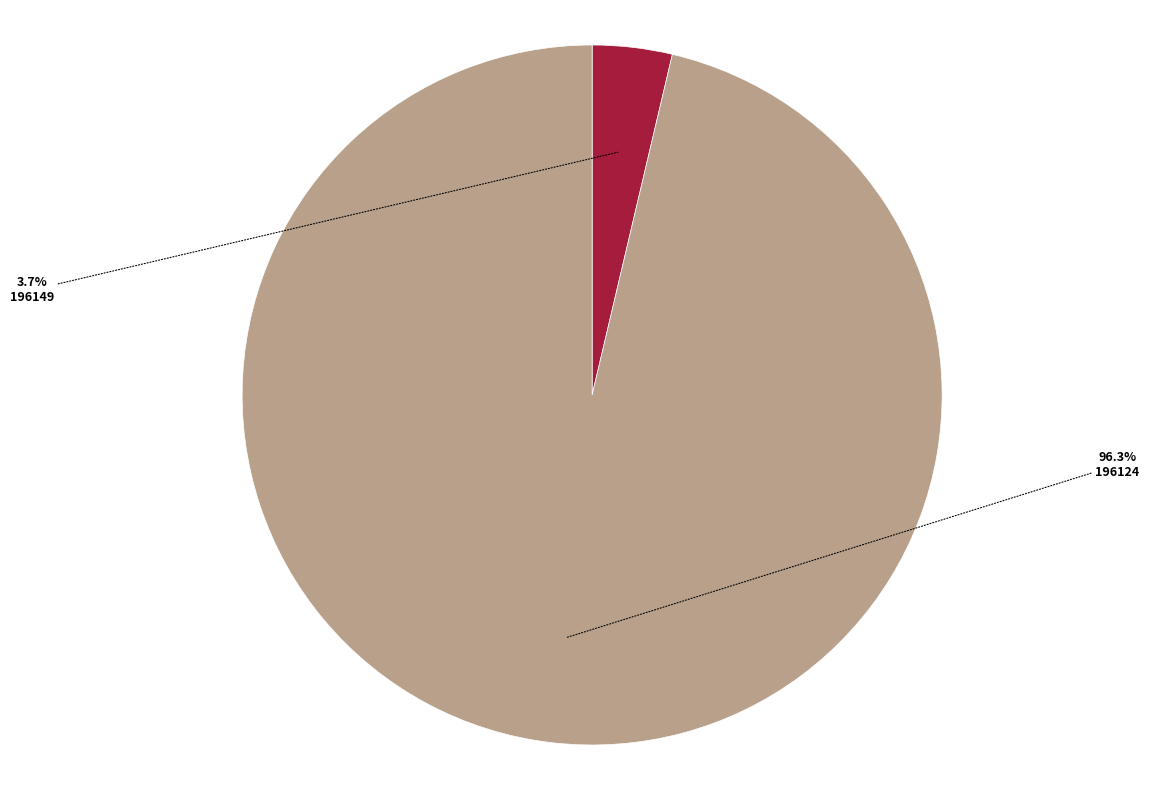

Does 196149 represent more than half of the total?

No